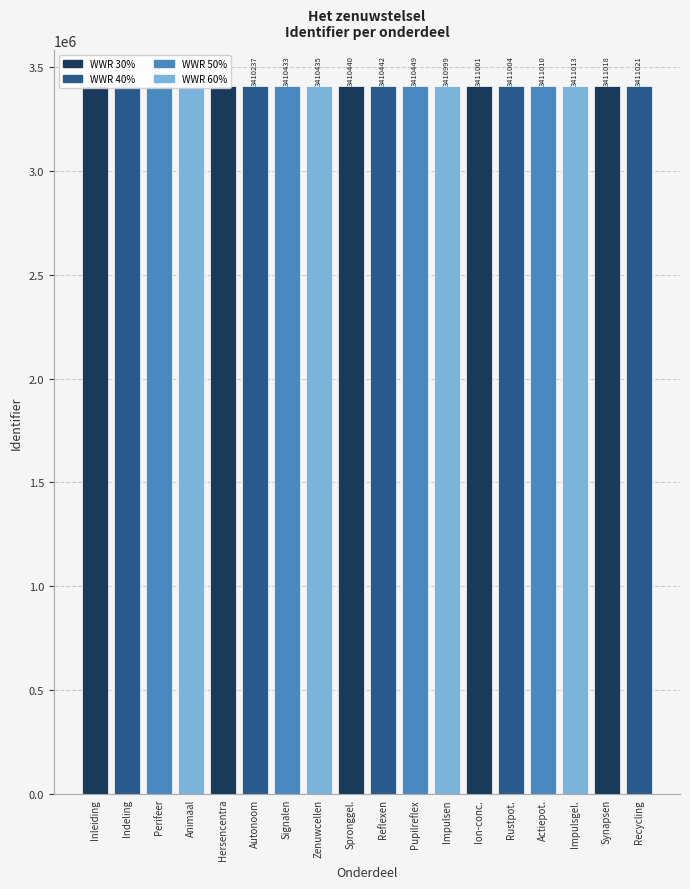

How many bars are there in total?

18